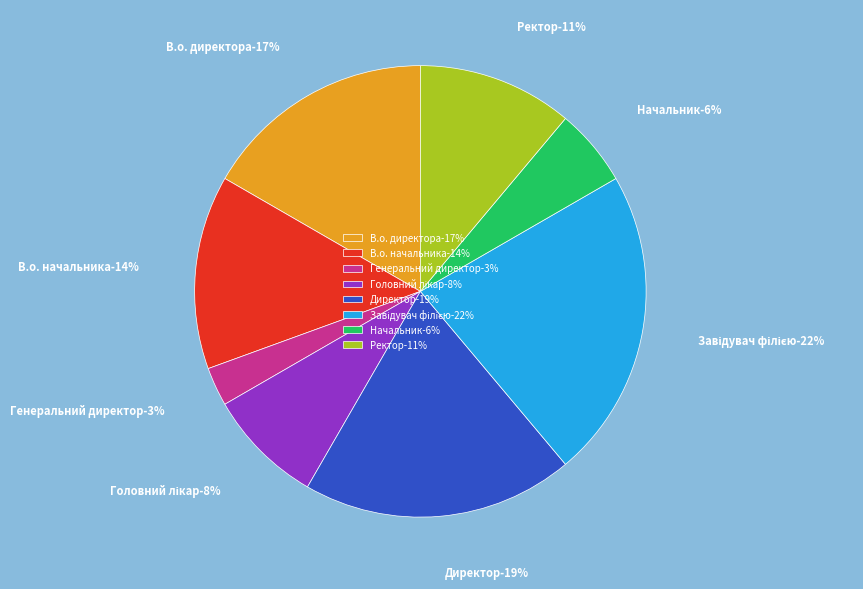

How many slices are in this pie chart?

8